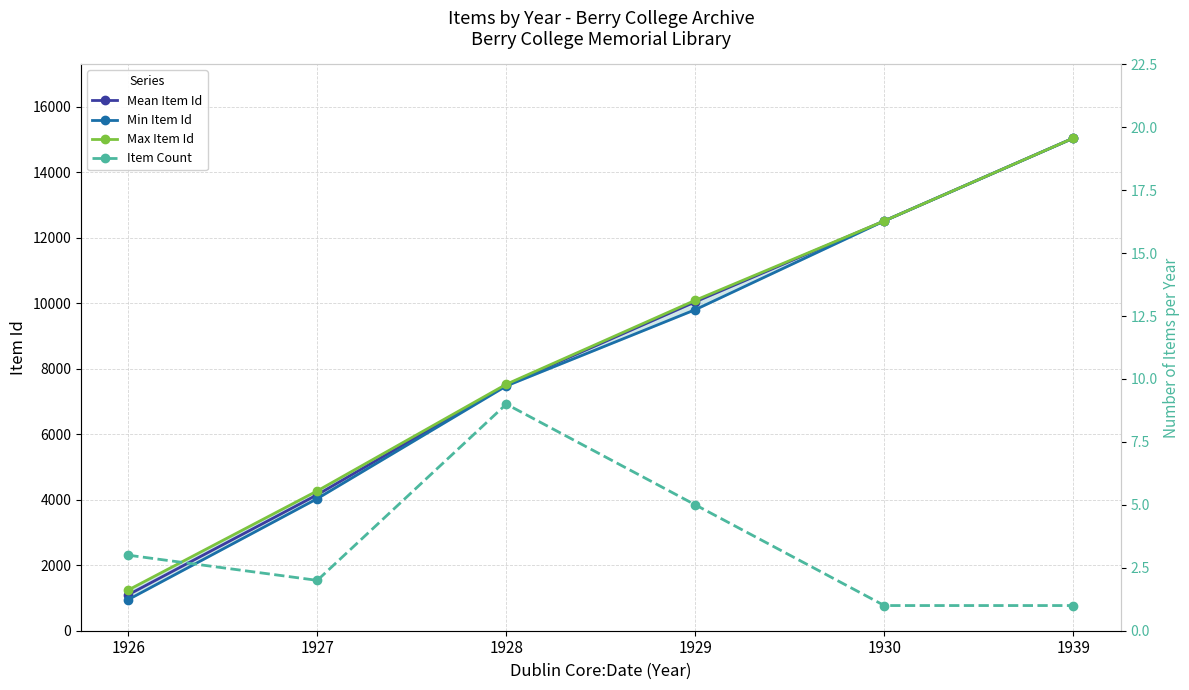

Reading left to right, extract all data points from this chart.

Mean Item Id: 1099.0	4151.5	7499.0	10039.8	12511.0	15037.0
Min Item Id: 951.0	4033.0	7472.0	9801.0	12511.0	15037.0
Max Item Id: 1244.0	4270.0	7524.0	10088.0	12511.0	15037.0
Item Count: 3.0	2.0	9.0	5.0	1.0	1.0